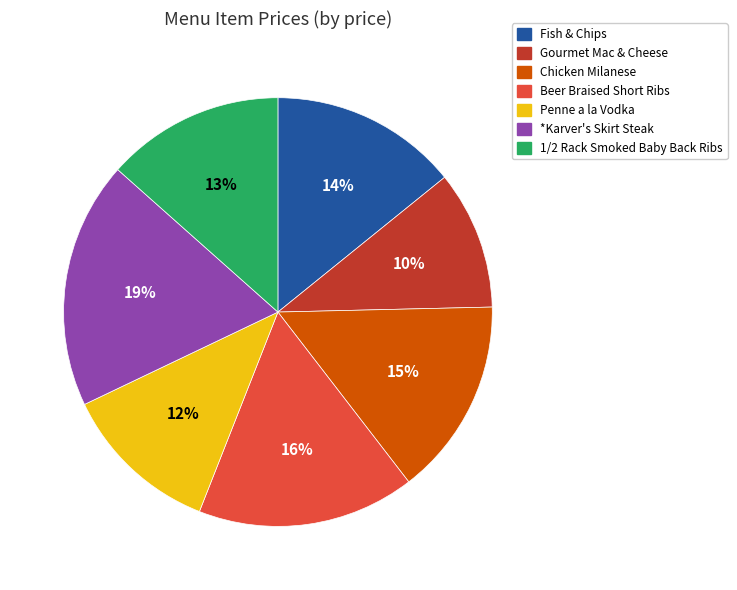

Is Gourmet Mac & Cheese the majority of the pie?

No